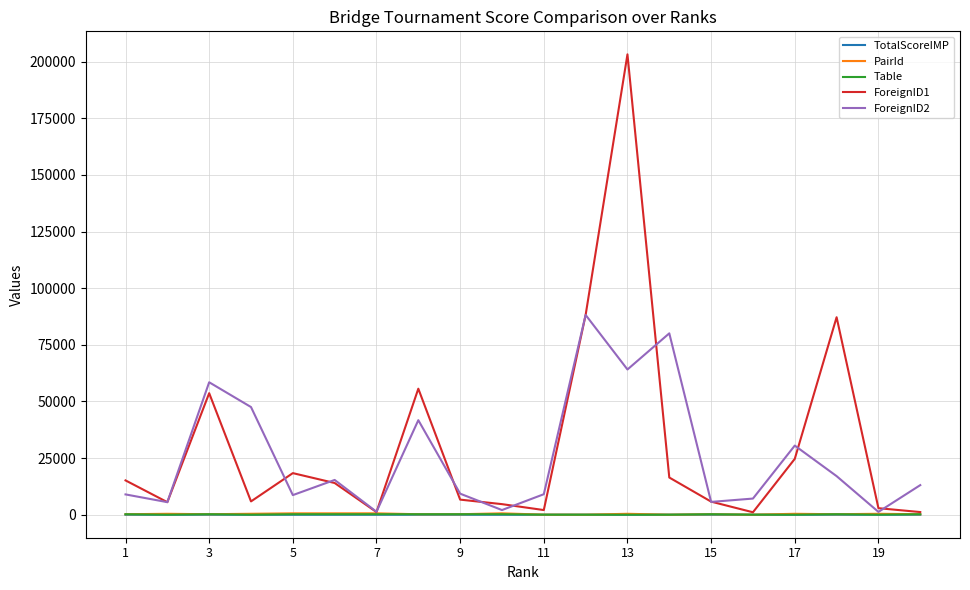

True or false: PairId and TotalScoreIMP cross at least once.

False